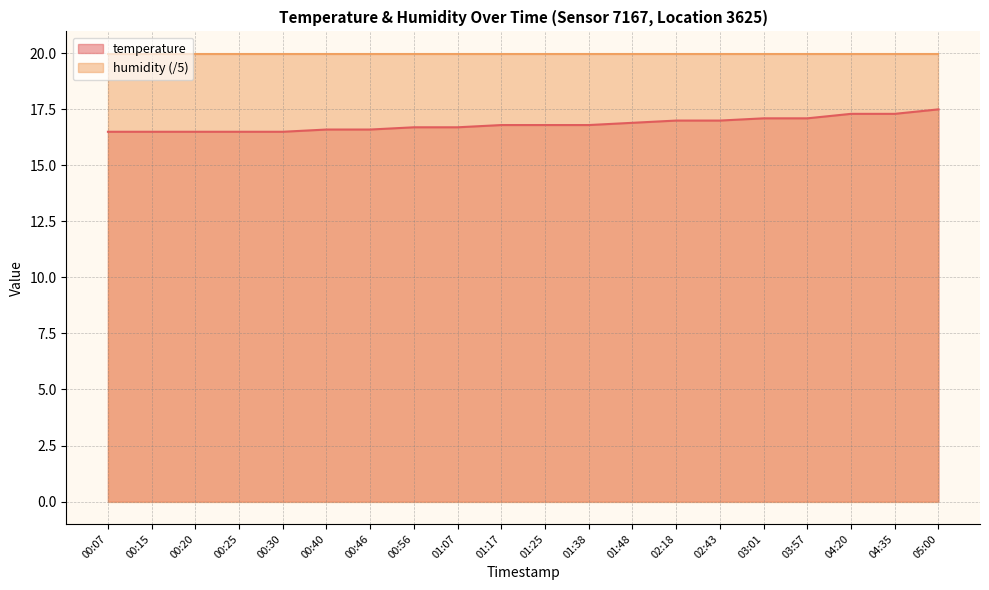

How many lines are shown in the chart?

2